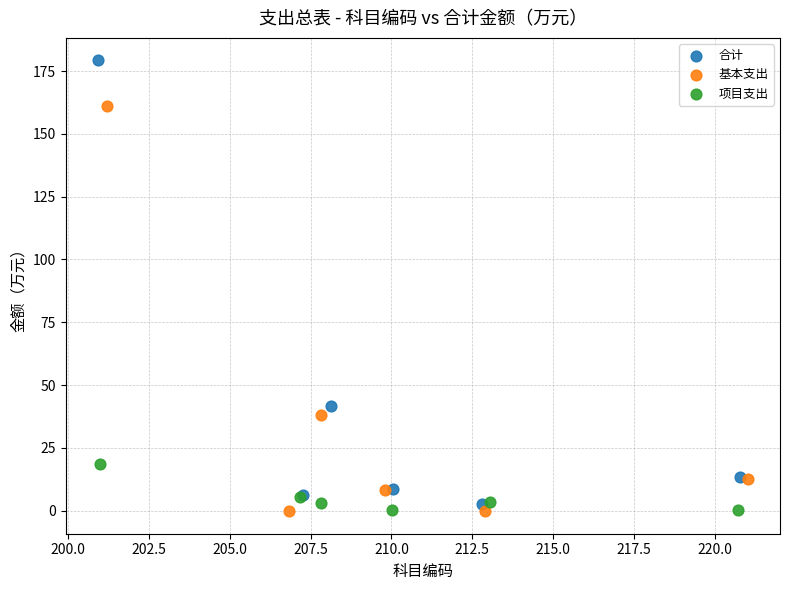

Which series has the widest spread of Y values?

合计